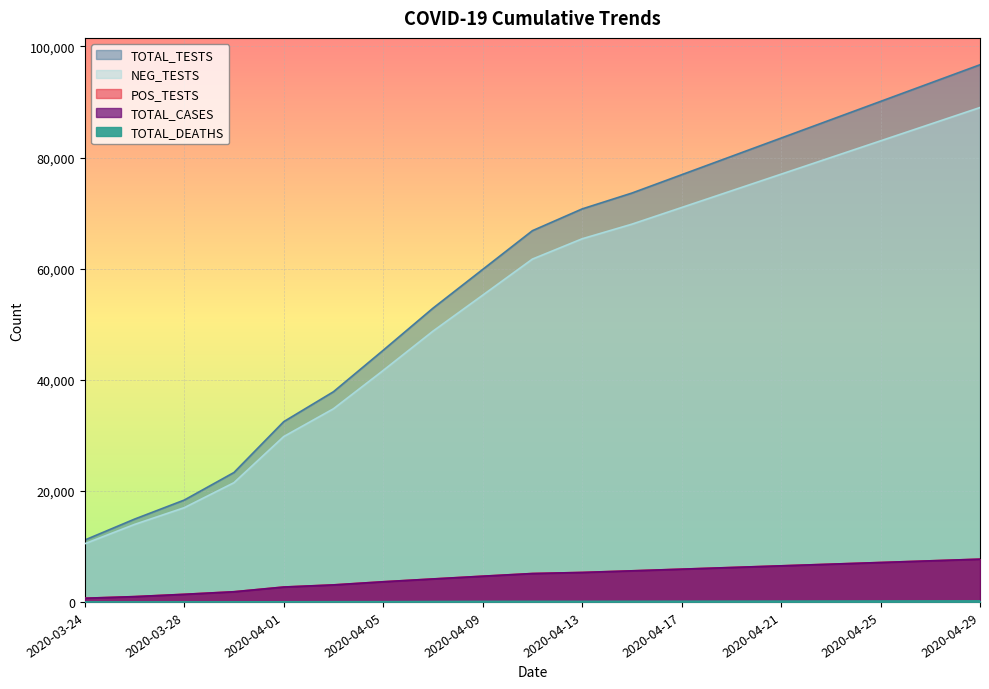

True or false: TOTAL_TESTS has more than 0 interior local peaks.

False